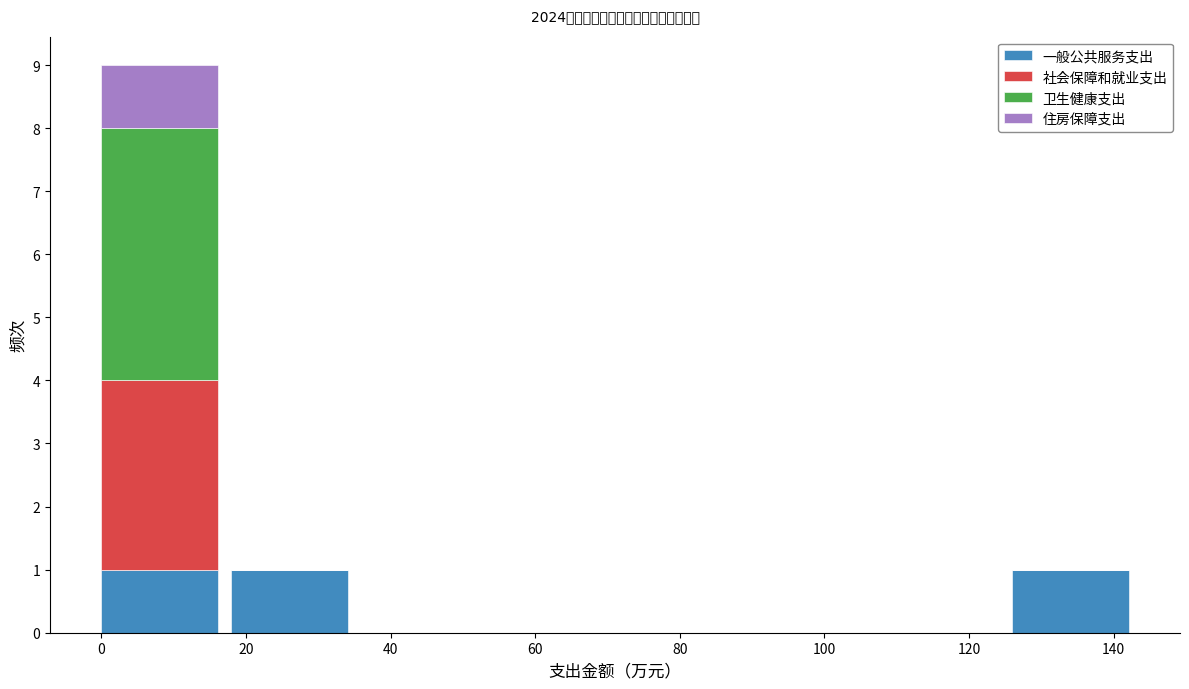

Reading left to right, list every stacked bar in this chart as the range it spans on the x-axis followed by its total height. Neither the bar edges nor the heights are printed on the chart, so give them approximately, as read against the axes.

0 to 18: 9
18 to 36: 1
36 to 54: 0
54 to 72: 0
72 to 90: 0
90 to 108: 0
108 to 126: 0
126 to 142: 1